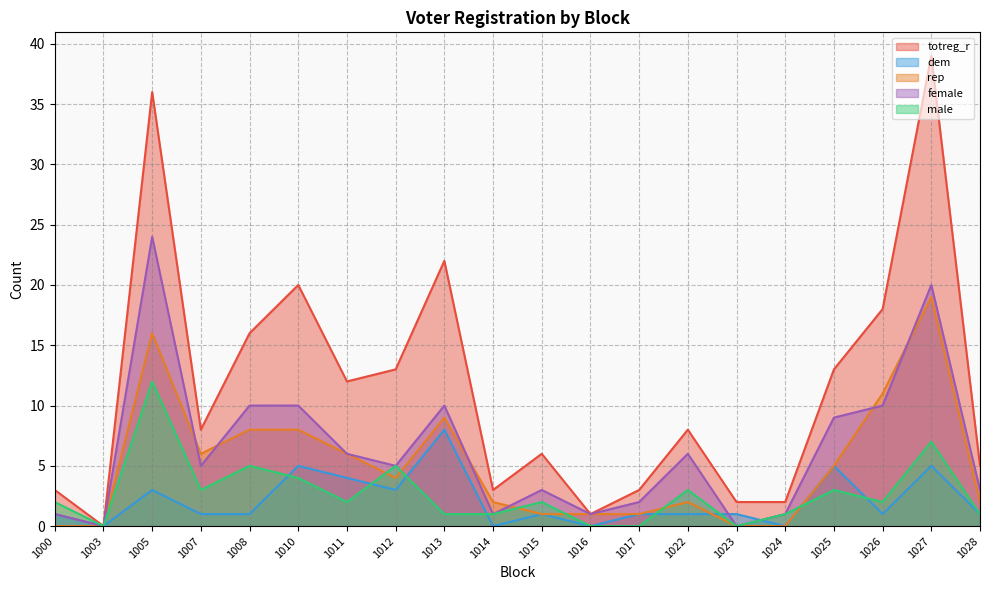

True or false: totreg_r and dem intersect in this chart.

False